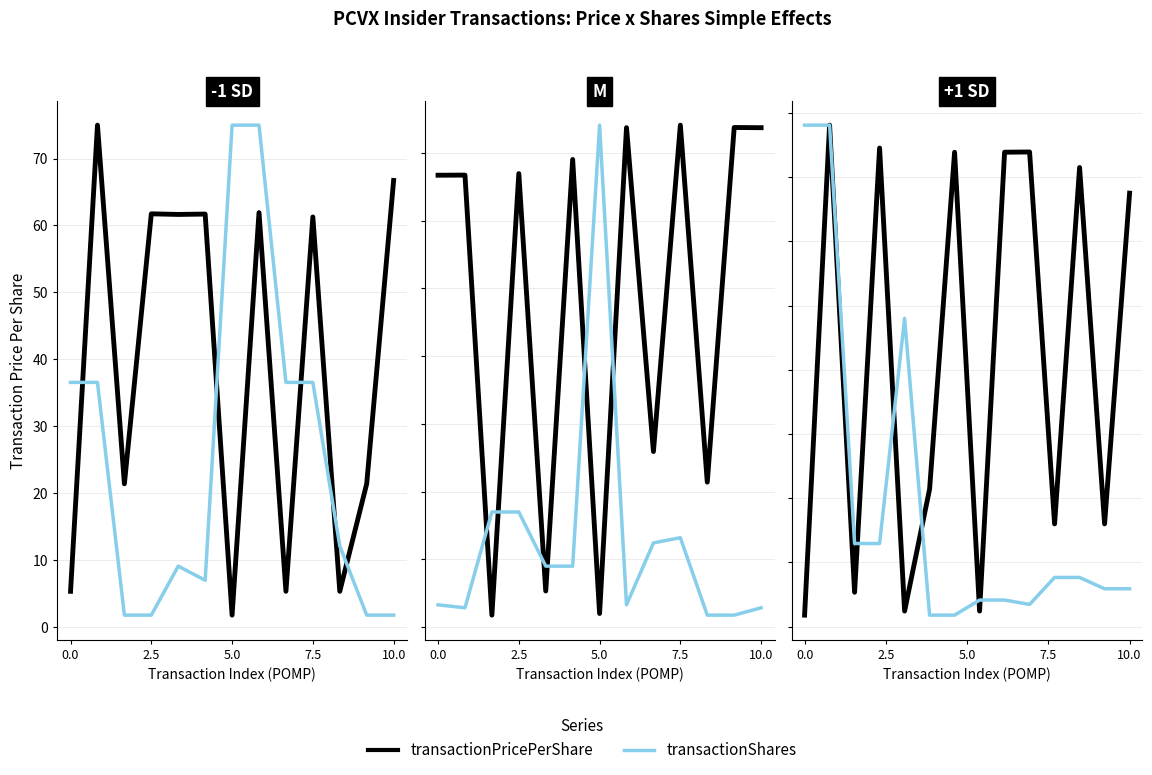

Rank the series at 11 from highest to lowest value.

transactionPricePerShare, transactionShares